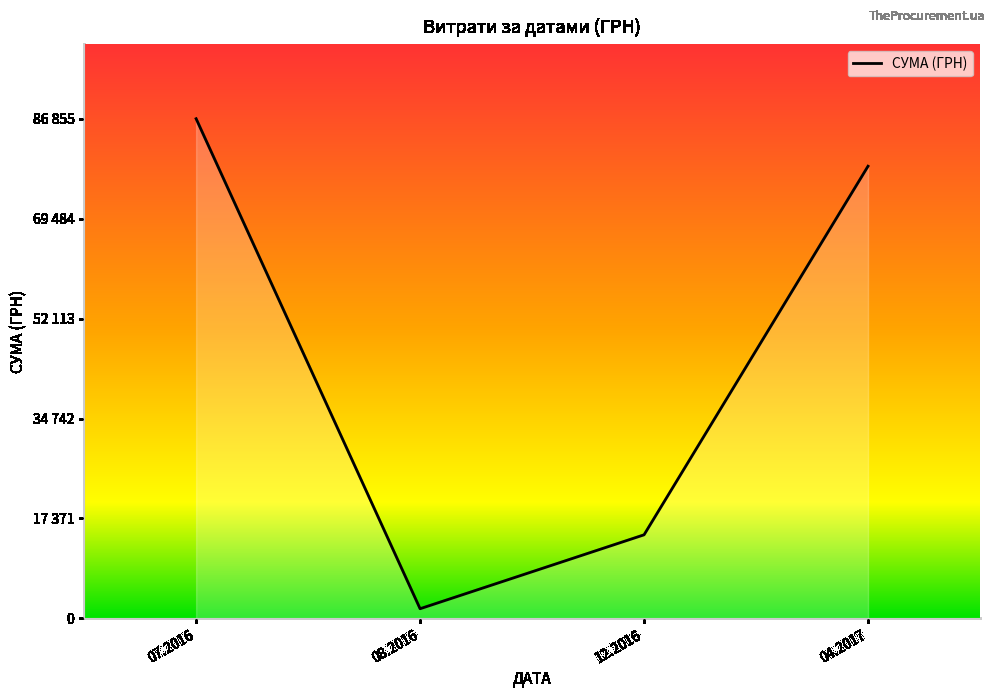

What is the approximate value at 07.2016?

86855.2